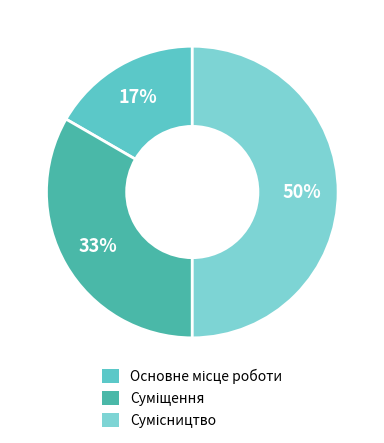

Count the number of slices in the pie.

3